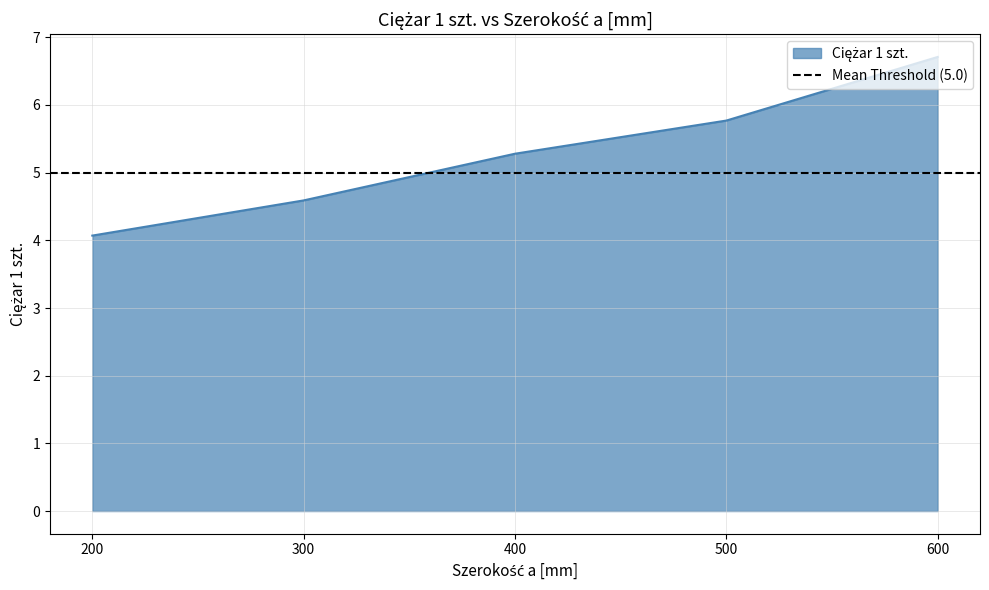

What is the difference between the maximum and minimum values?

2.6